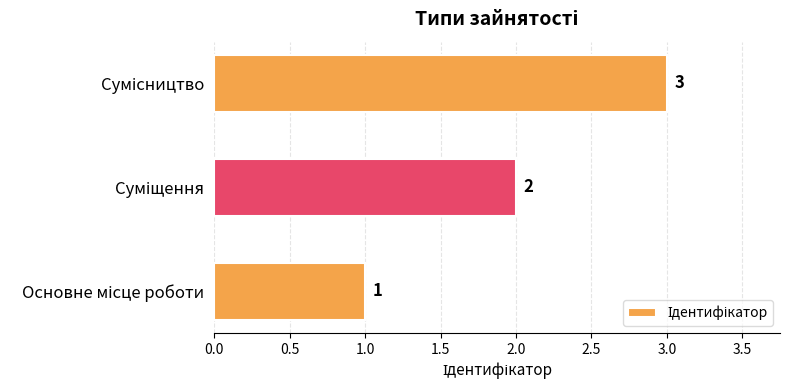

What is the greatest value displayed?

3